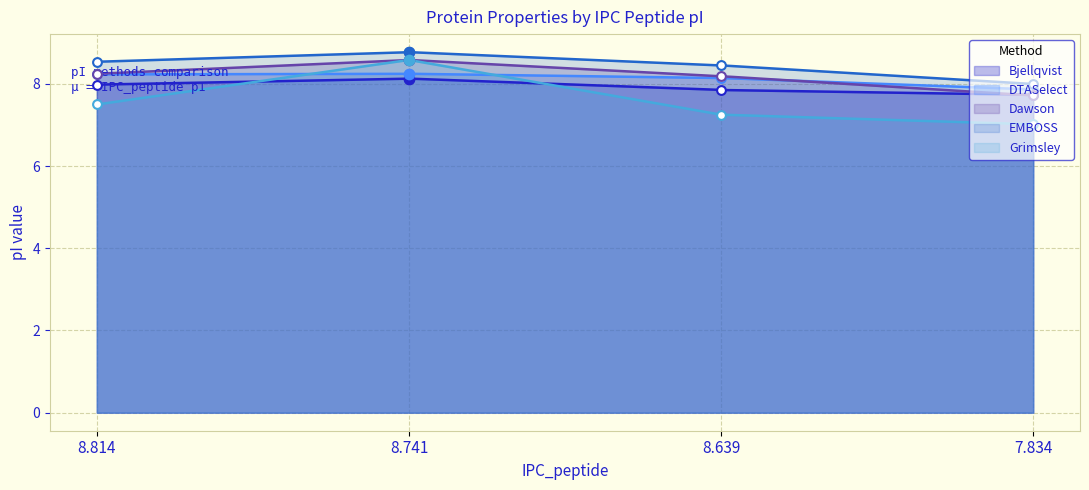

What are all the series names shown in the legend?

Bjellqvist, DTASelect, Dawson, EMBOSS, Grimsley